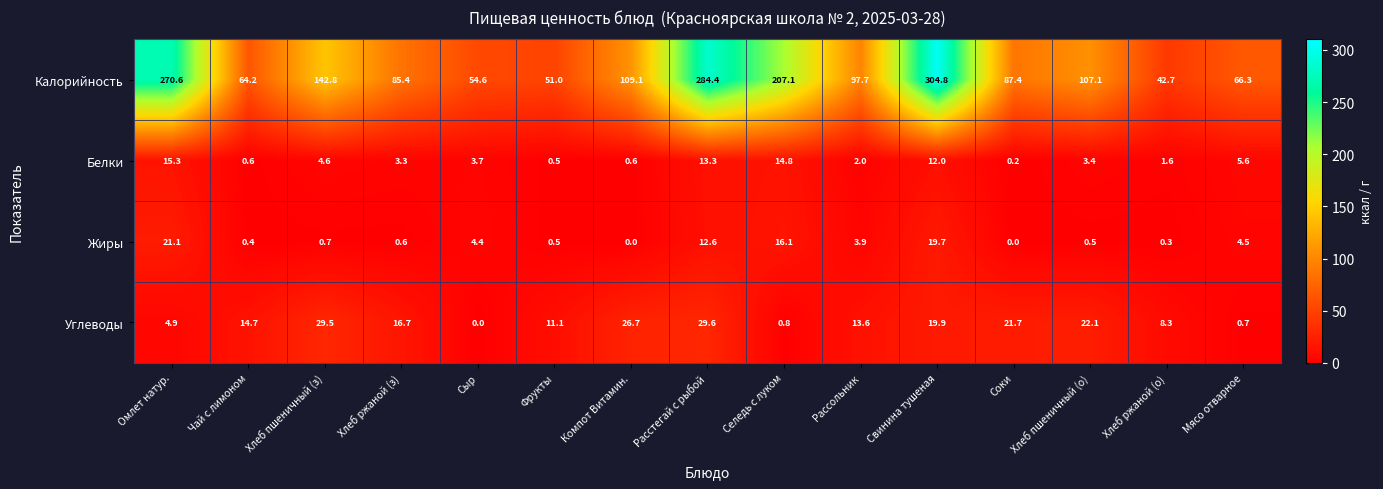

What is the spread (max minus min) of values at Хлеб пшеничный (о)?

106.6